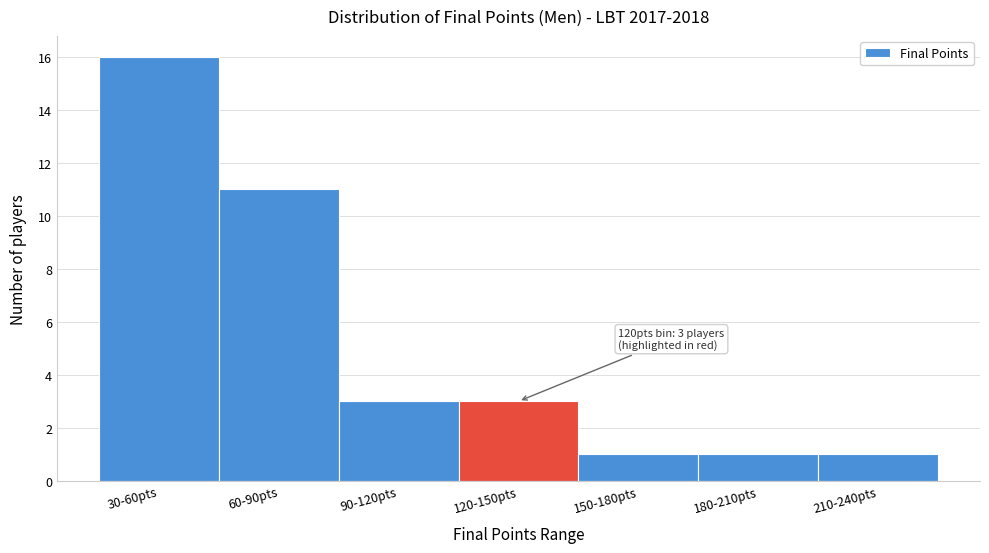

Reading left to right, what are all the values shown in this chart?

30-60pts=16	60-90pts=11	90-120pts=3	120-150pts=3	150-180pts=1	180-210pts=1	210-240pts=1